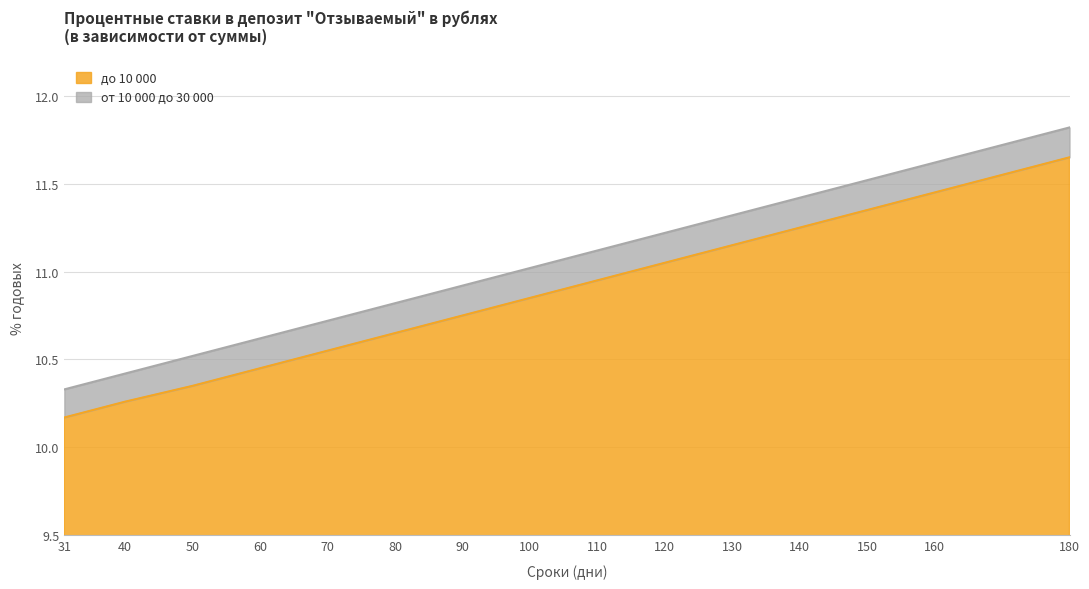

What value does the от 10 000 до 30 000 series have at 40?

10.4